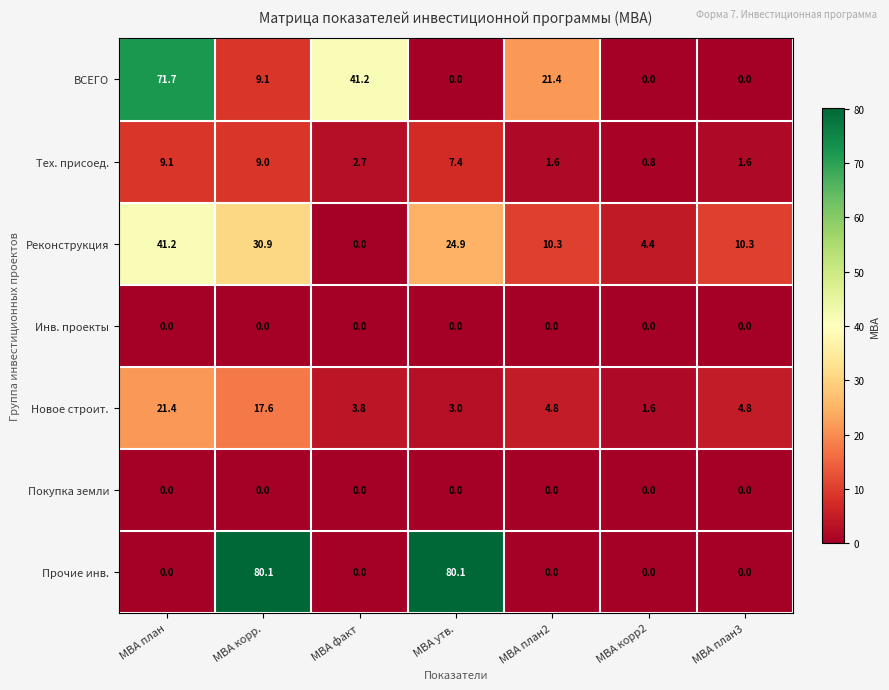

What is the difference between the Тех. присоед. values at МВА корр. and МВА план2?

7.4